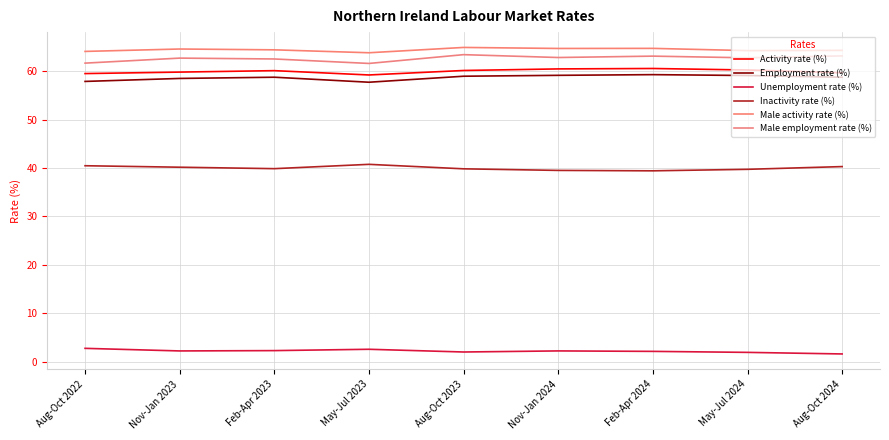

How many lines are shown in the chart?

6